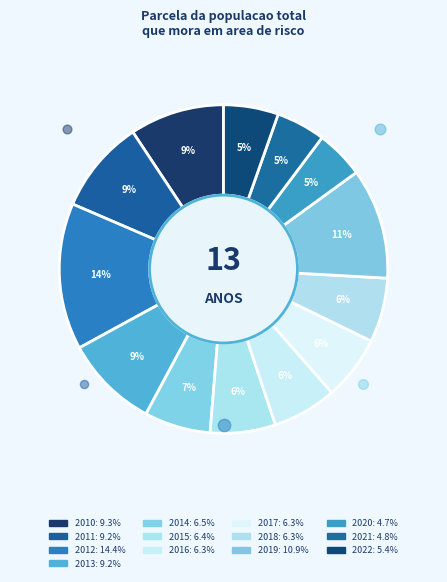

To the nearest percent, what portion does 2015 represent?

6%